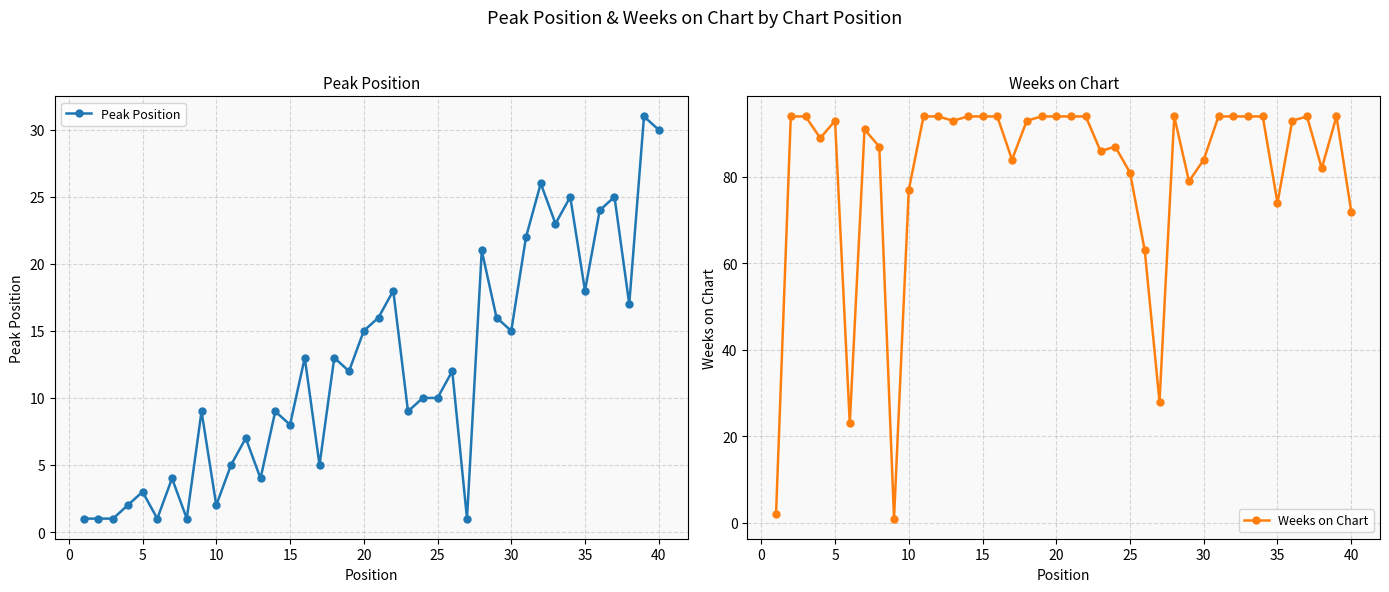

Is the value of Weeks on Chart at 28 greater than the value of Peak Position at 27?

Yes